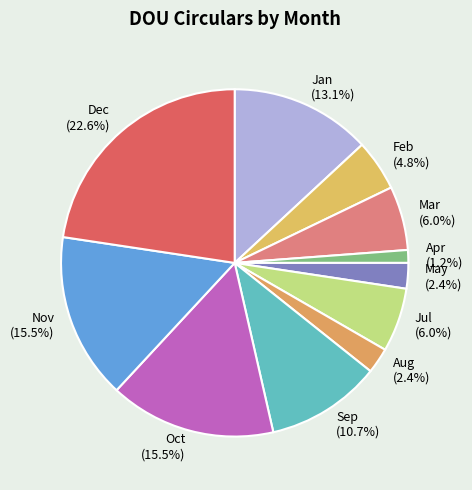

How much of the chart is everything except Apr (1.2%)?

98.8%